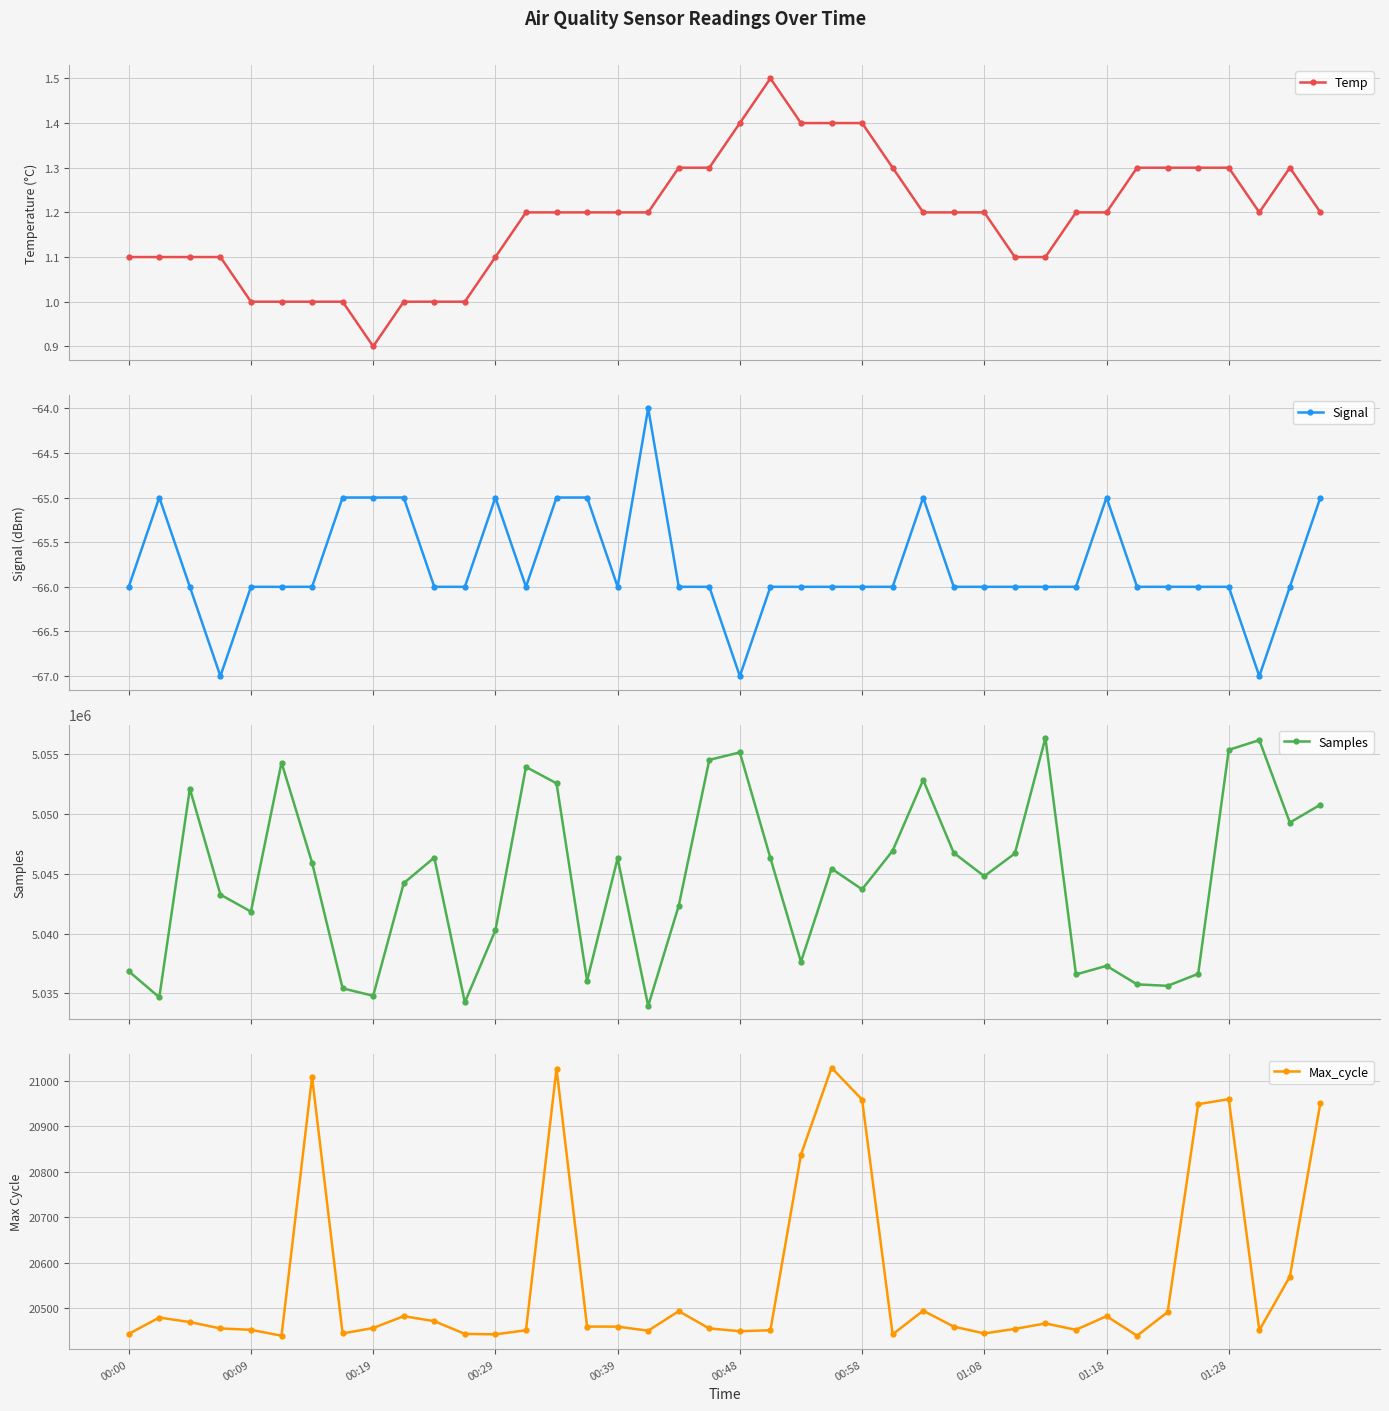

The value of Signal at 19 is -36.4. True or false?

False